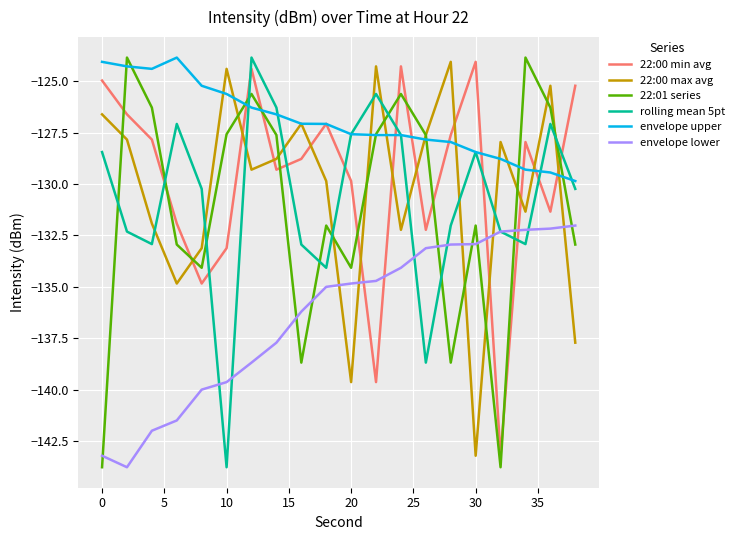

What is the maximum value shown in the chart?

-123.8